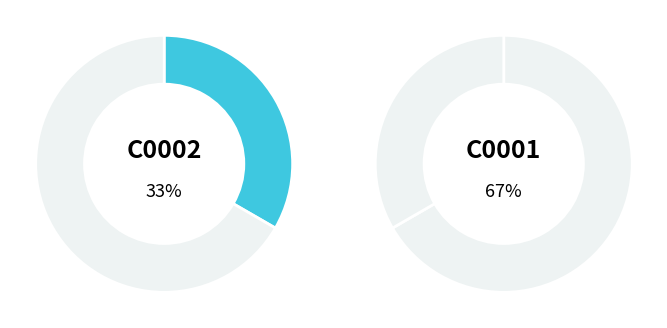

Which slice is the largest?

C0001